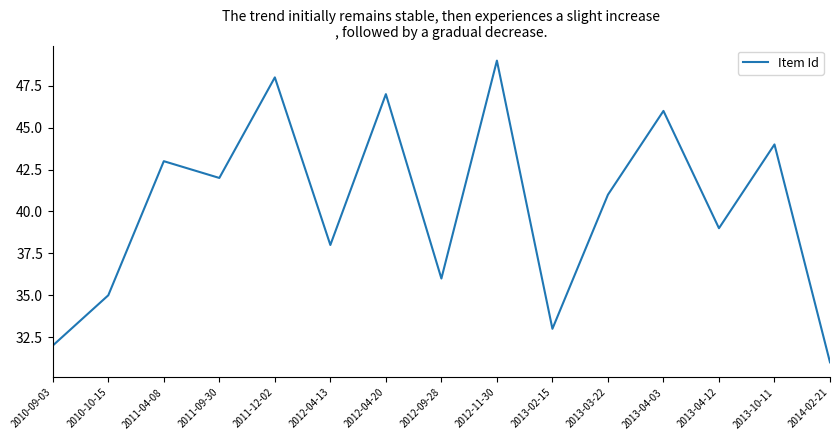

Reading left to right, list all the values displayed in this chart.

2010-09-03=32	2010-10-15=35	2011-04-08=43	2011-09-30=42	2011-12-02=48	2012-04-13=38	2012-04-20=47	2012-09-28=36	2012-11-30=49	2013-02-15=33	2013-03-22=41	2013-04-03=46	2013-04-12=39	2013-10-11=44	2014-02-21=31